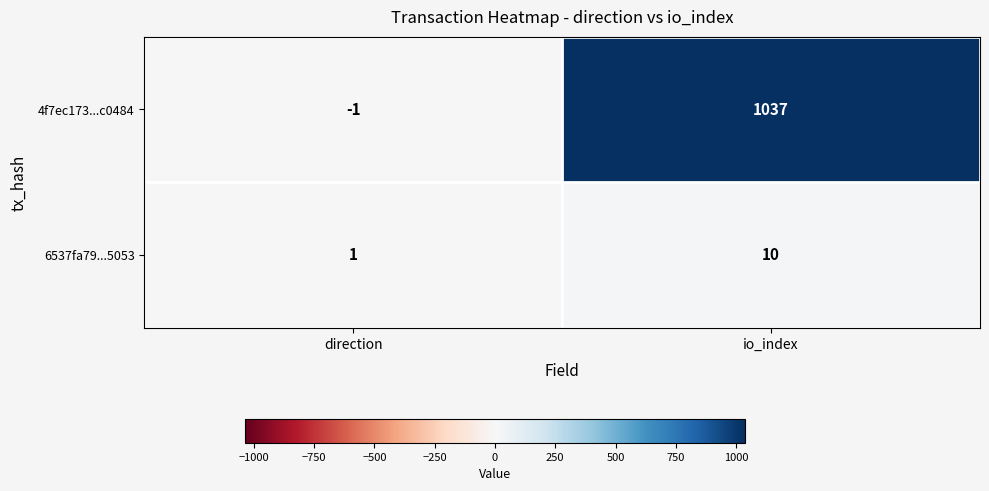

List the labels in order of 4f7ec173...c0484 value, largest first.

io_index, direction